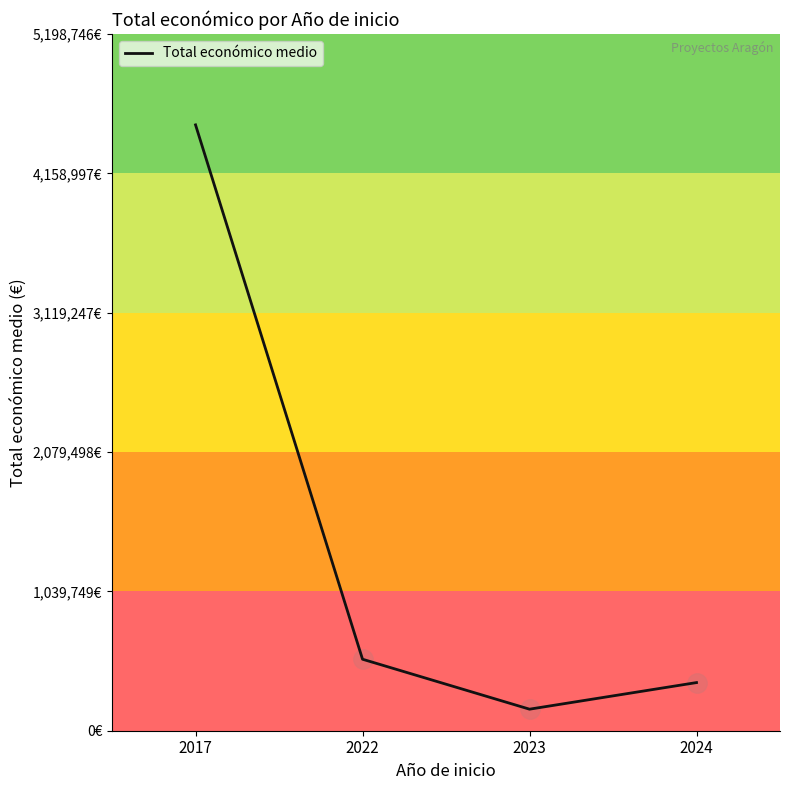

Reading left to right, transcribe all the data shown in this chart.

4520649.0	533449.0	160754.5	359241.5